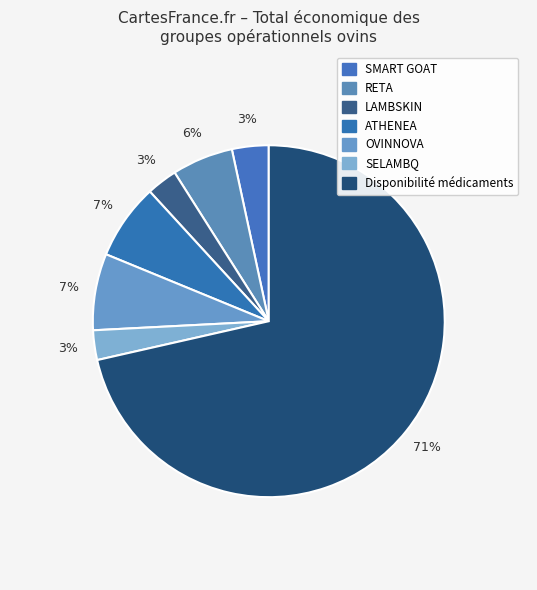

Is it true that OVINNOVA is 1% of the pie?

False